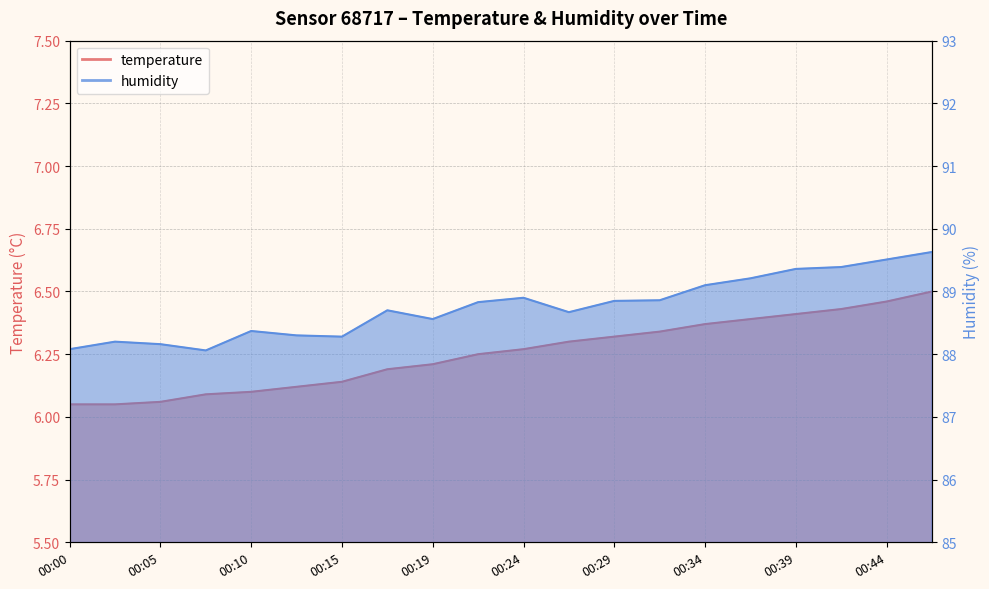

Is the value of temperature at 00:17 greater than the value of humidity at 00:19?

No